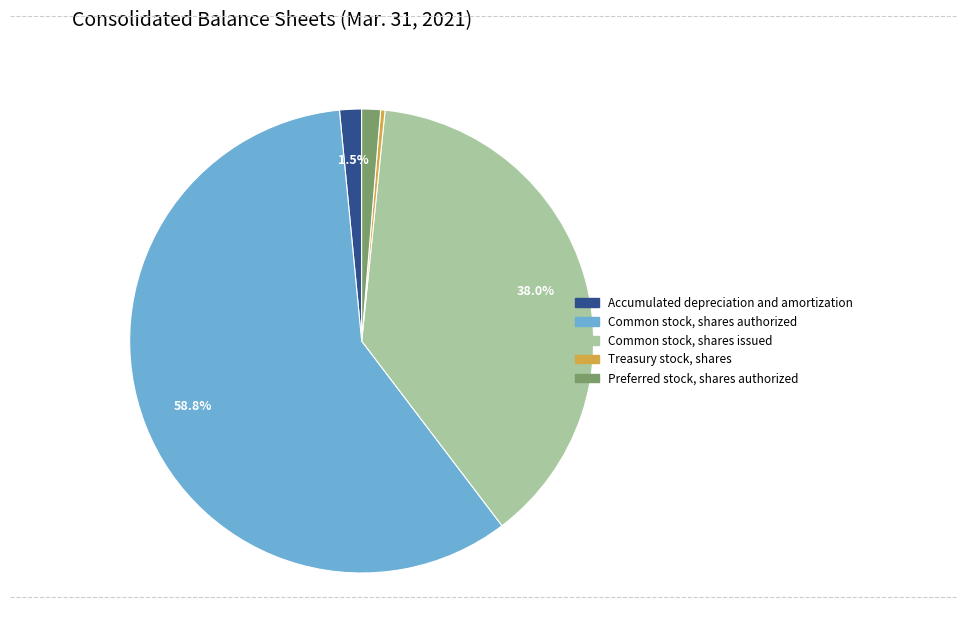

Which category has the smallest portion of the pie?

Treasury stock, shares